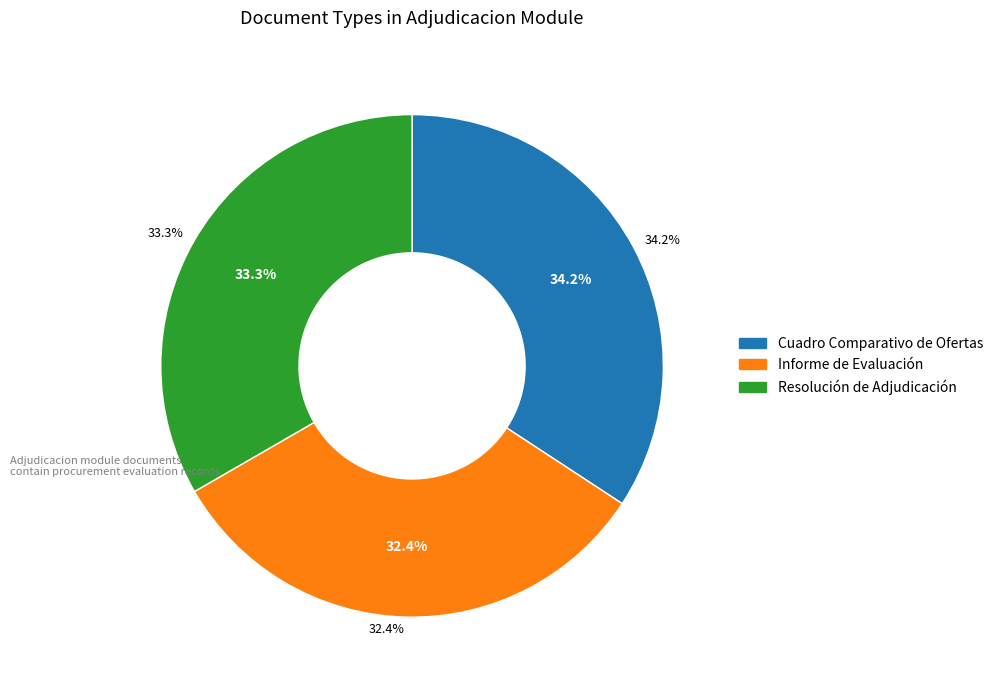

Count the number of slices in the pie.

3